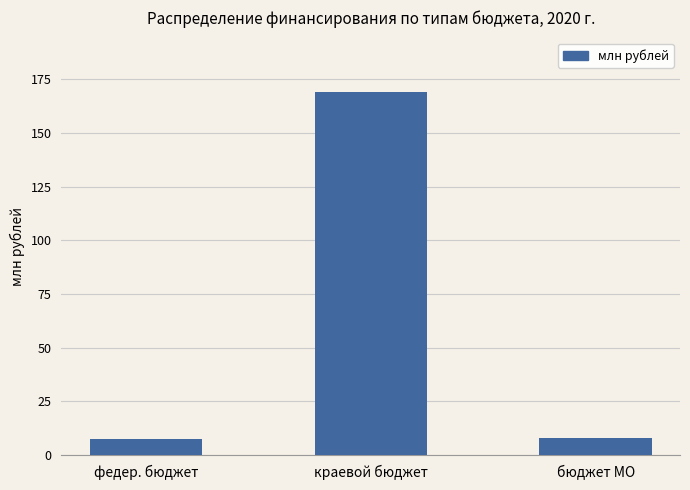

What is the label of the 3rd bar from the right?

федер. бюджет